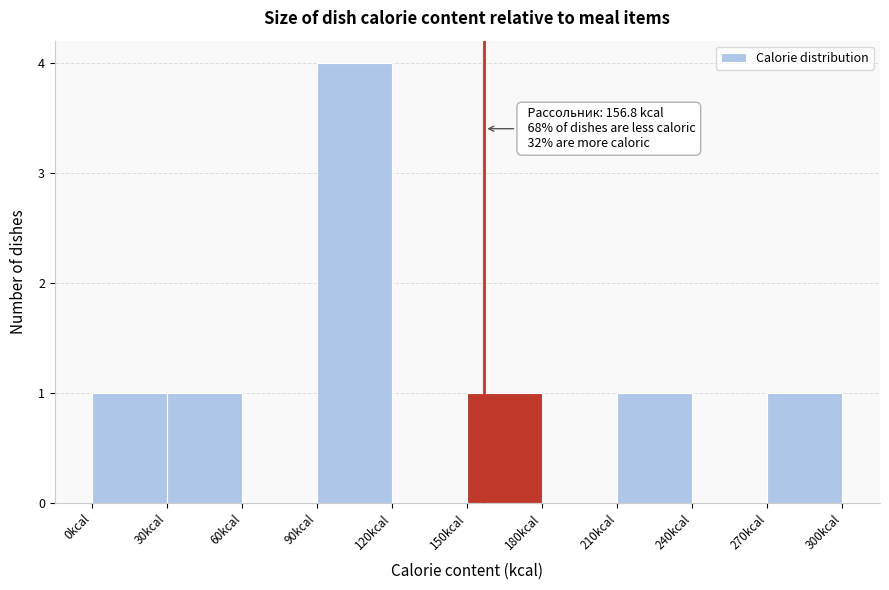

Over which range of the x-axis is the bar tallest?

90 to 120